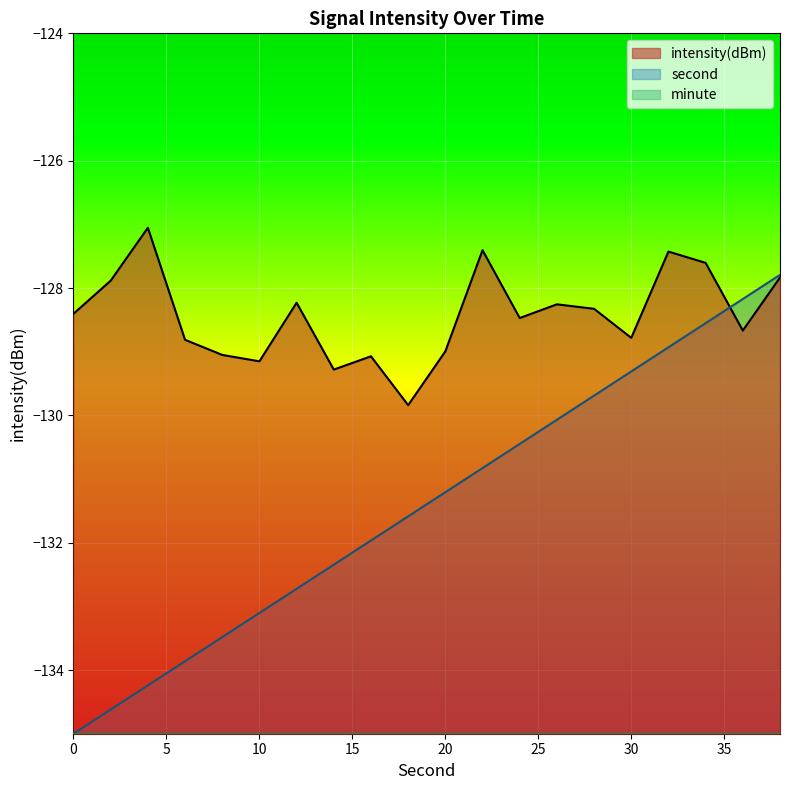

At which label is second closest to -131?

22